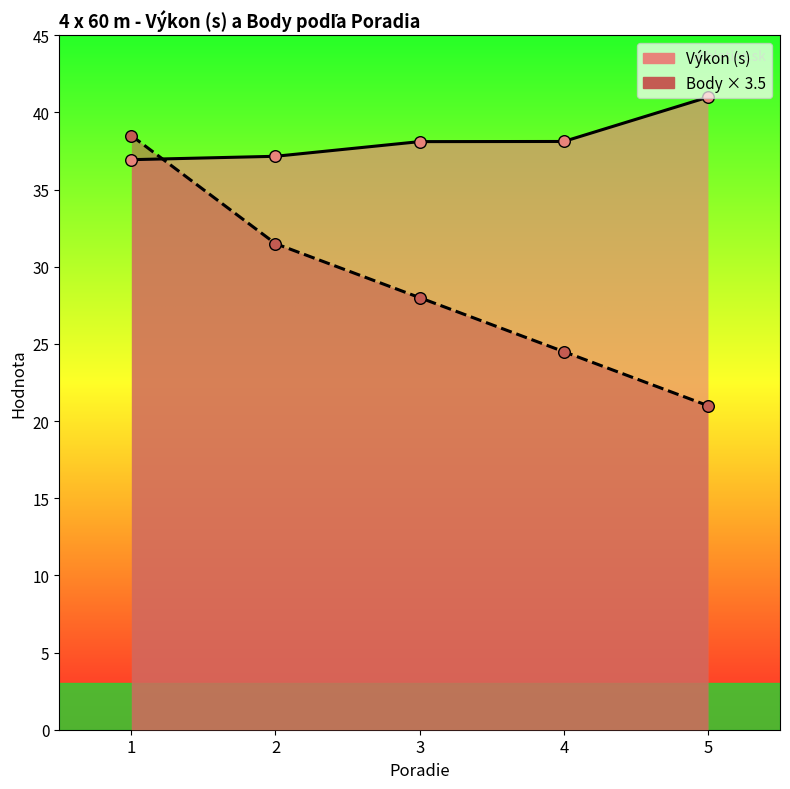

At how many categories does at least one series exceed 22?

5